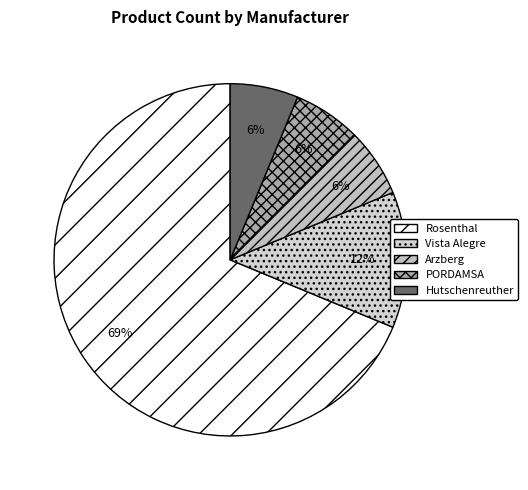

Does any single category account for the majority?

Yes